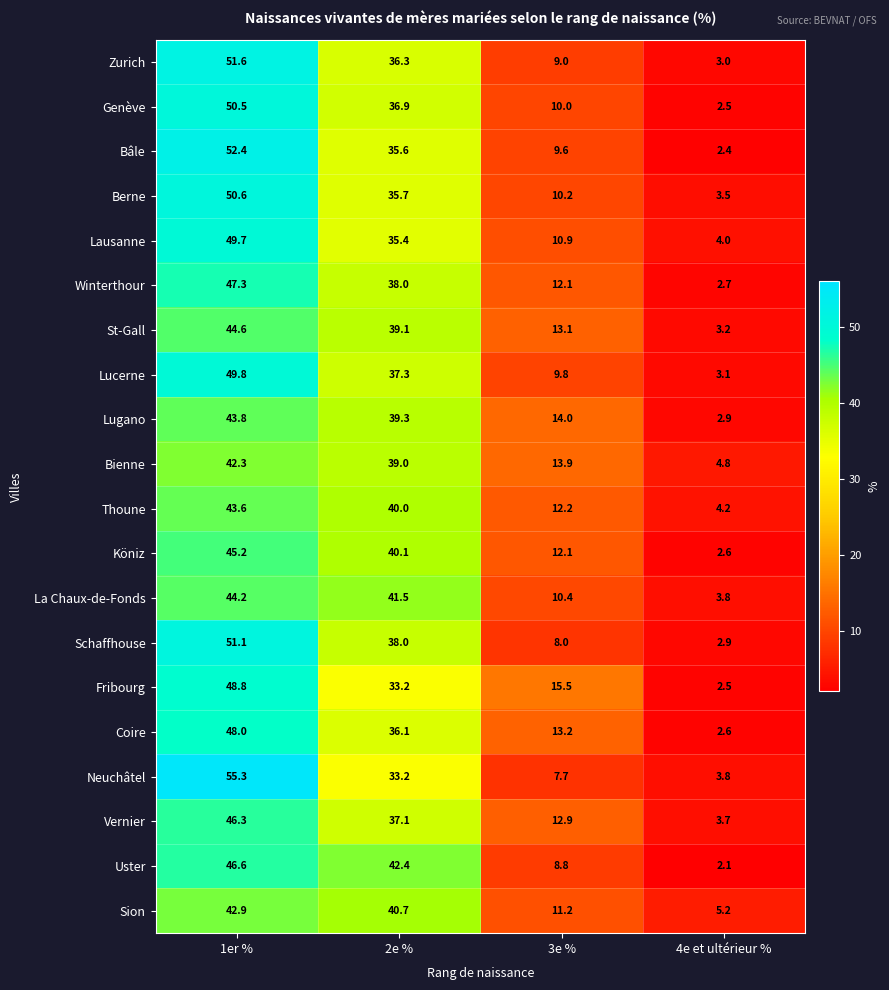

What is the difference between the highest and lowest values at 4e et ultérieur %?

3.1